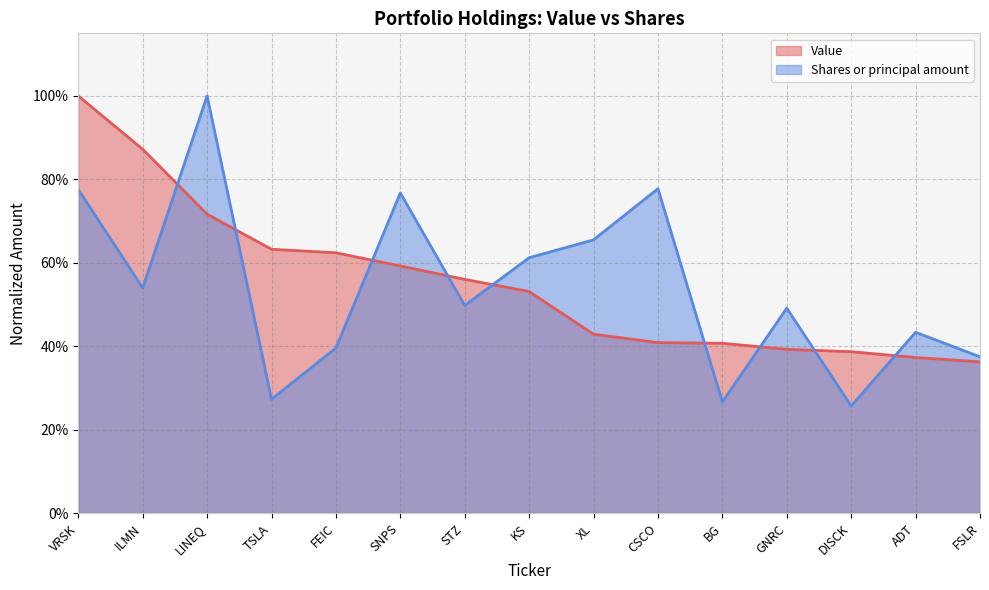

How many intersections are there between Value and Shares?

9